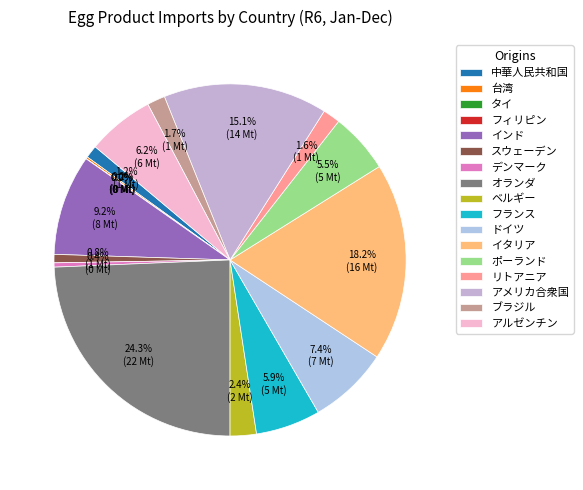

To the nearest percent, what is the average slice percentage?

6%